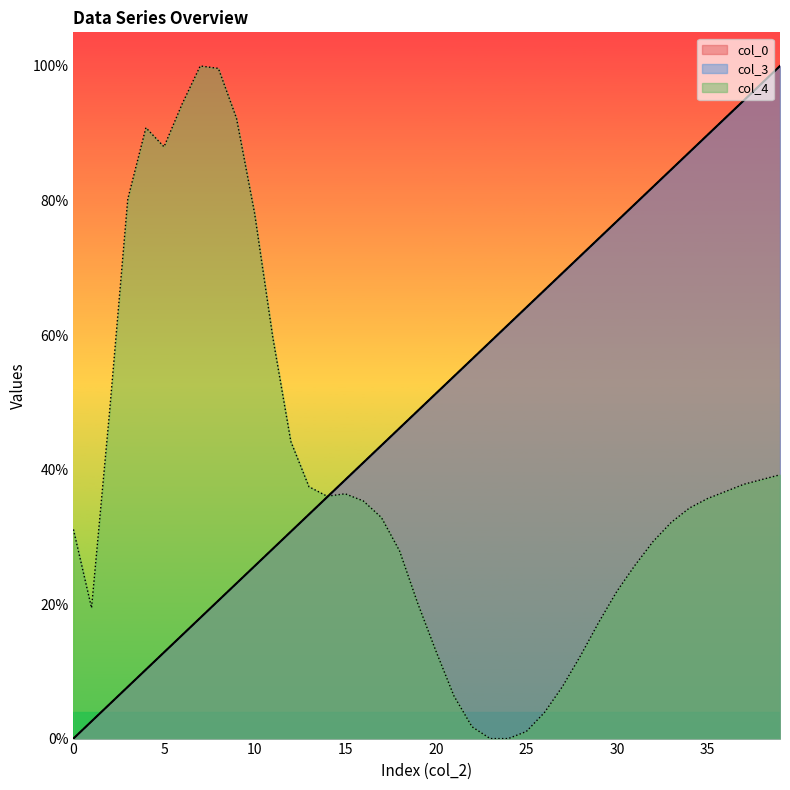

Rank the series by their maximum value, from lowest to highest.

col_0, col_3, col_4